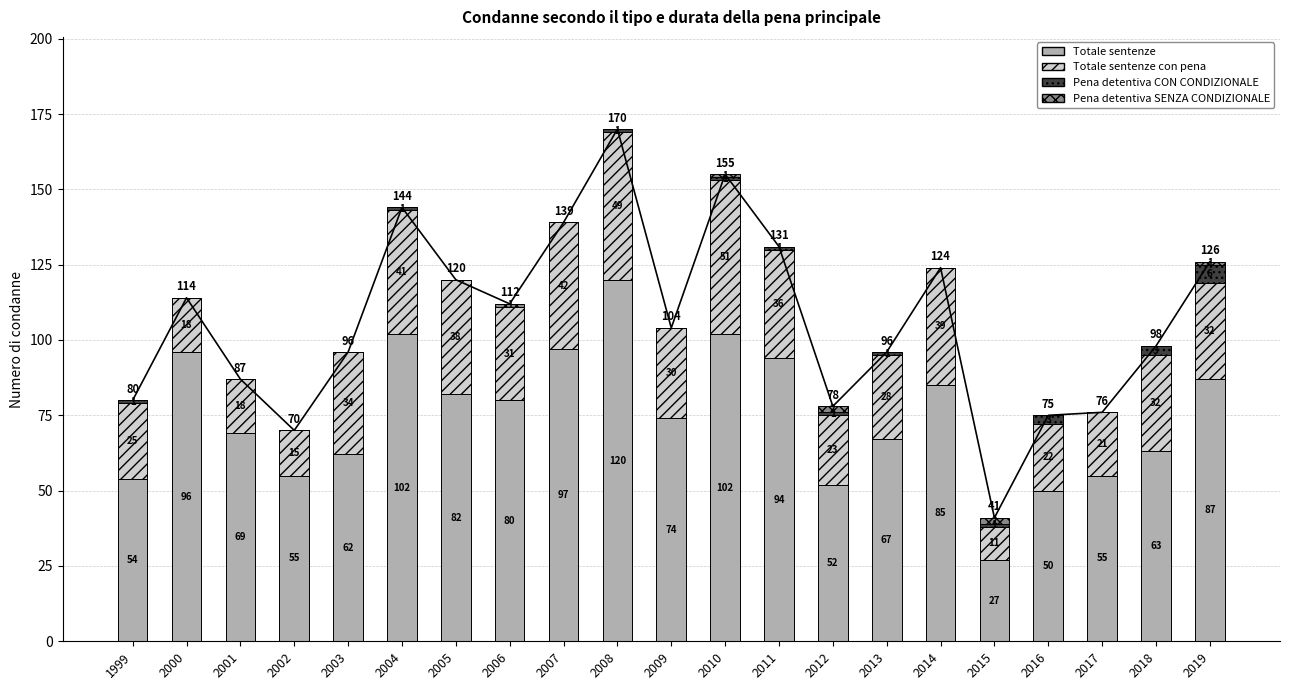

At which category does the chart reach its peak across all series?

2008